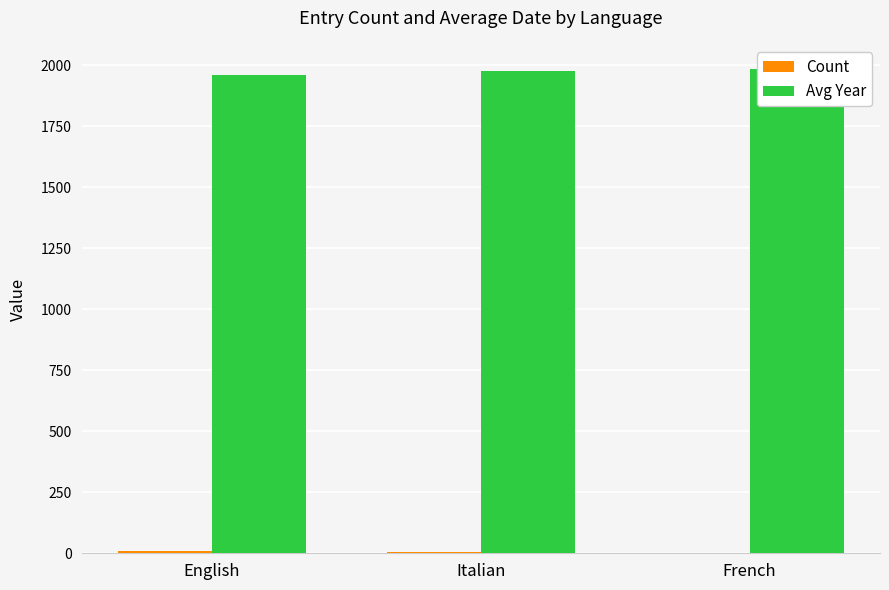

At which label does Avg Year first exceed 1977?

Italian